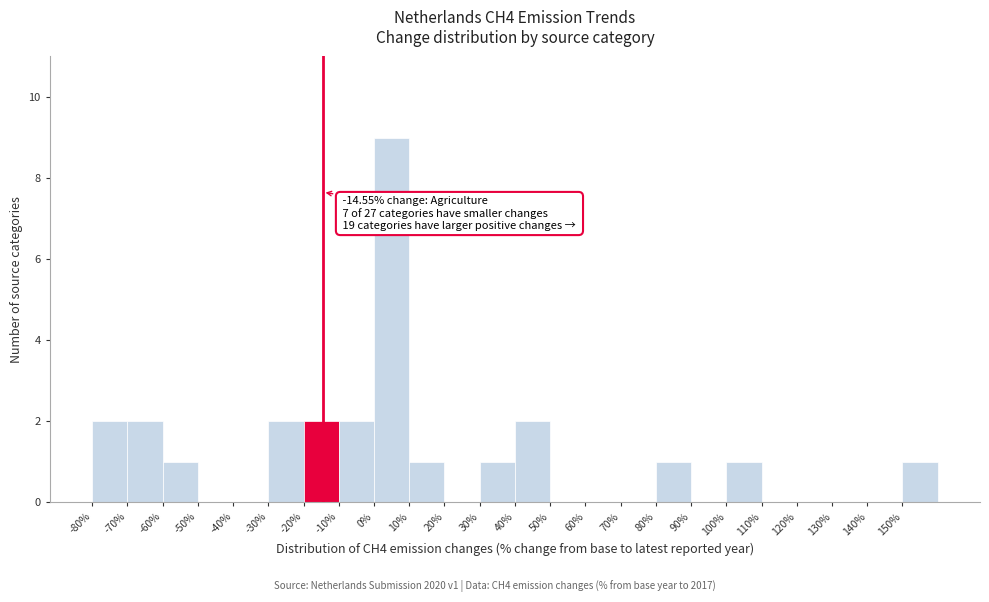

Which range on the x-axis has the tallest bar?

0 to 10